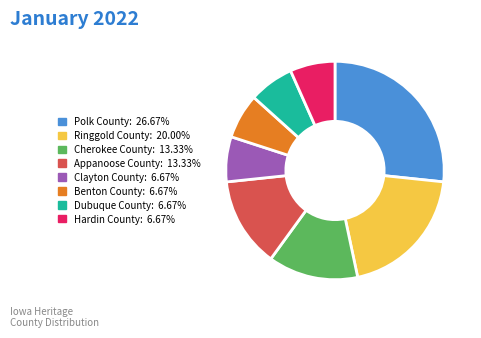

What is the ratio of the value at Benton County to the value at Cherokee County?

0.5